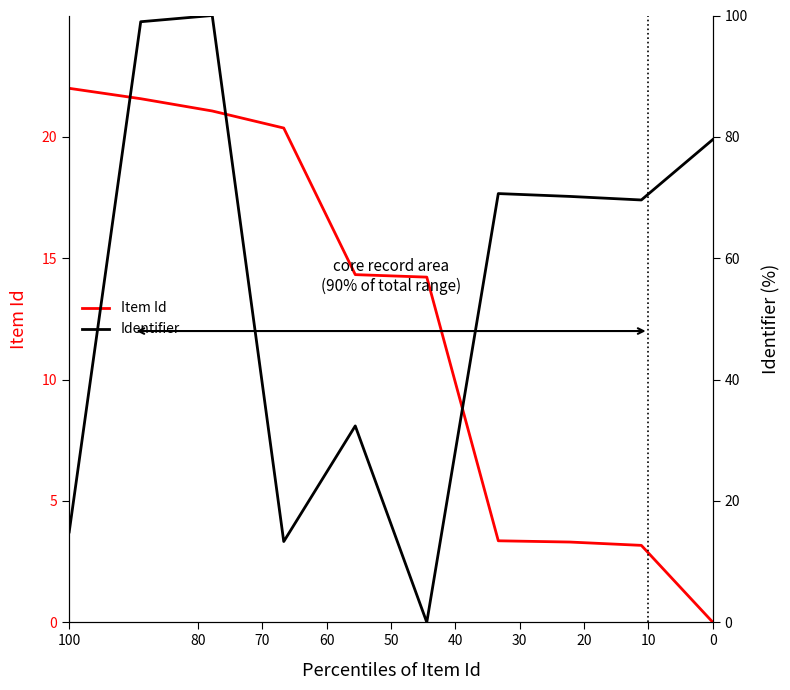

Reading left to right, what are all the values shown in this chart?

Item Id: 22.0	21.6	21.1	20.4	14.3	14.2	3.4	3.3	3.2	0.0
Identifier: 14.9	99.0	100.0	13.3	32.4	0.0	70.7	70.2	69.6	79.6